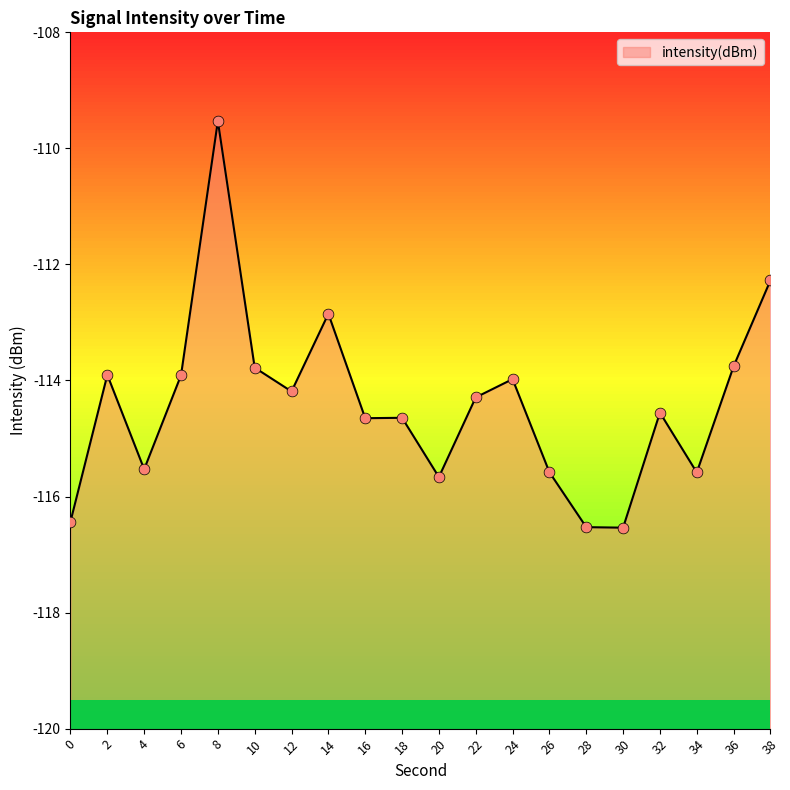

What is the change in value from 0 to 22?

+2.1